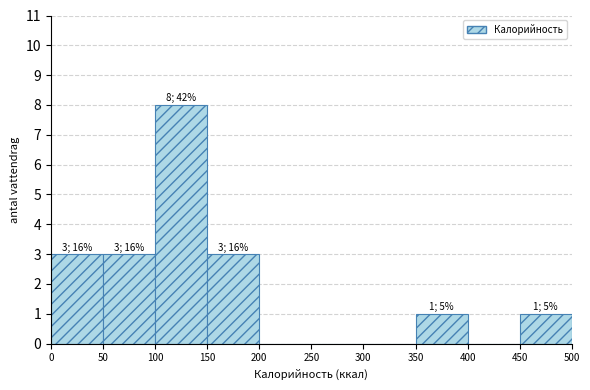

Which range on the x-axis has the tallest bar?

100 to 150